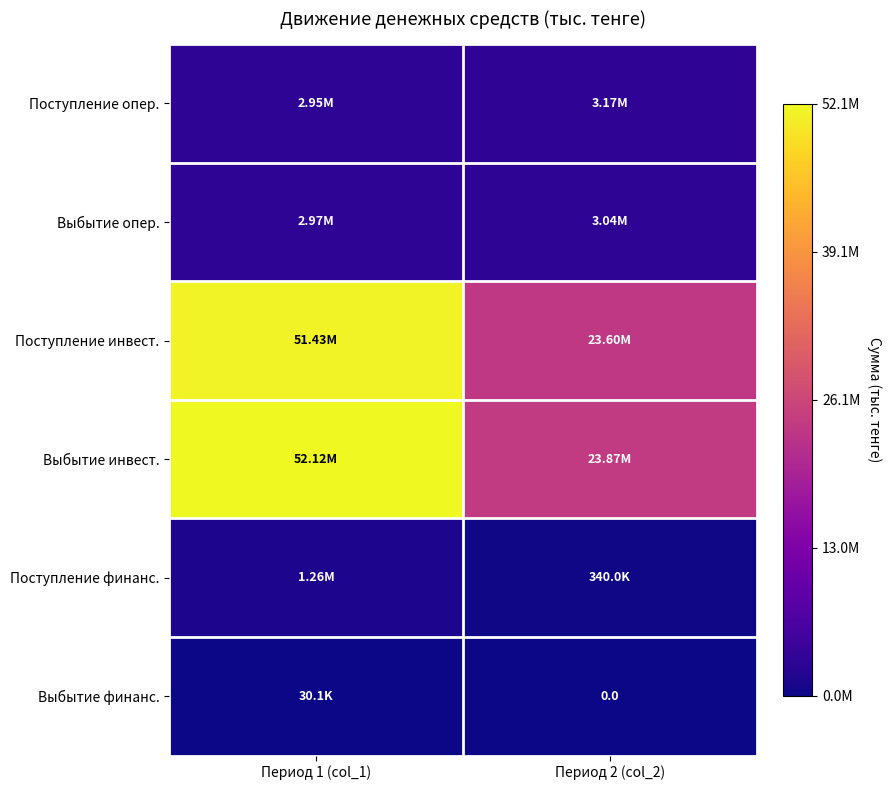

How many series are shown in this chart?

6